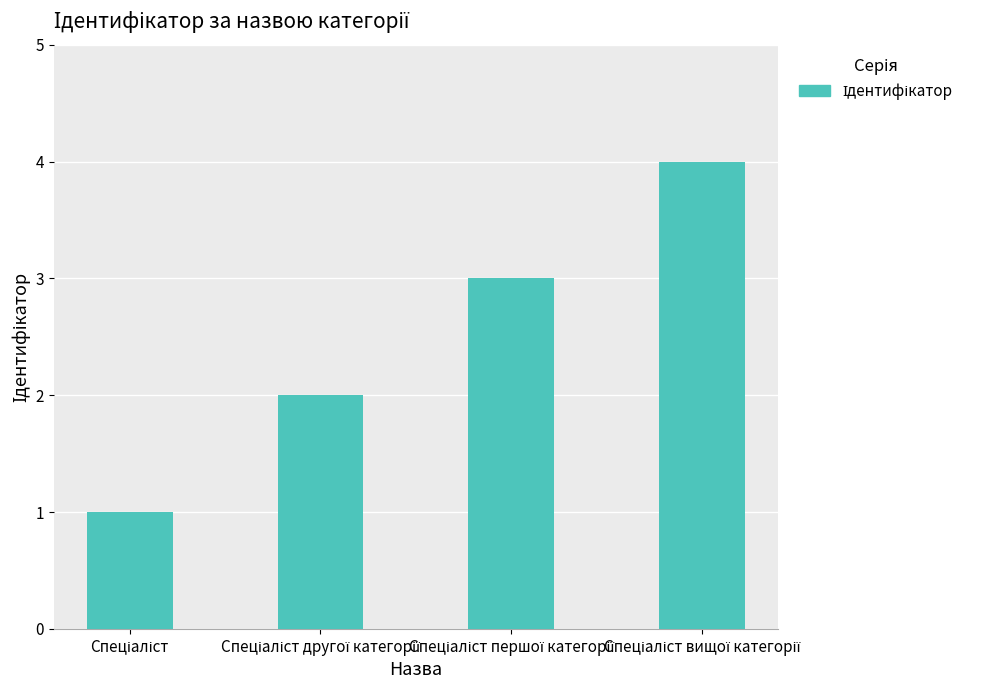

What is the sum of all values?

10